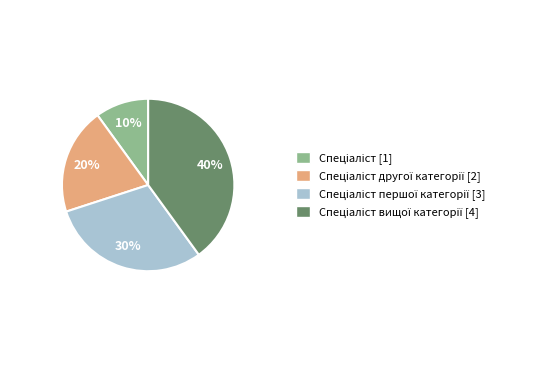

To the nearest percent, what is the difference between the largest and smallest slice percentages?

30%